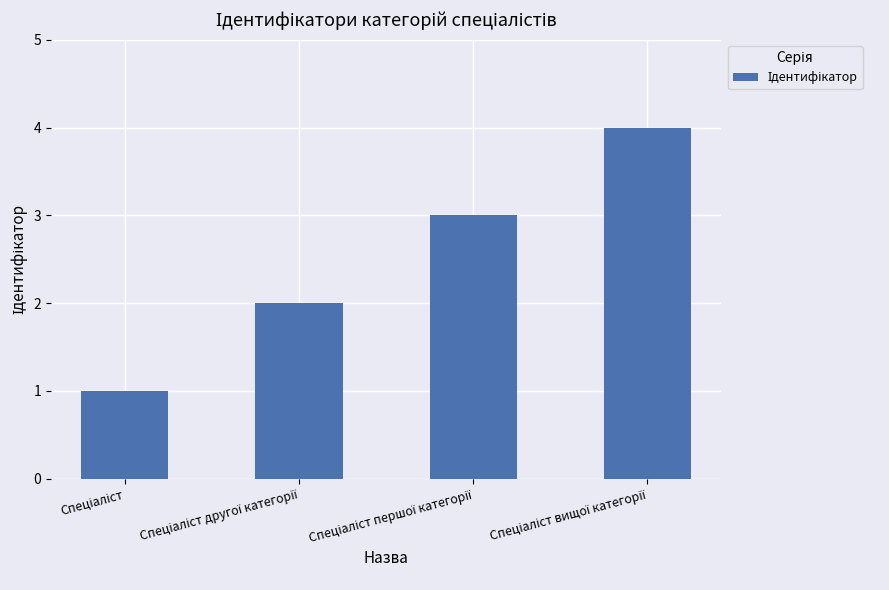

What is the minimum value shown in the chart?

1